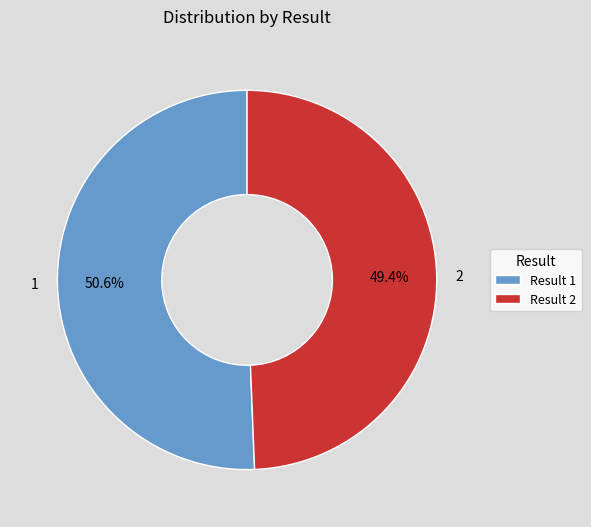

Which slice is the largest?

1